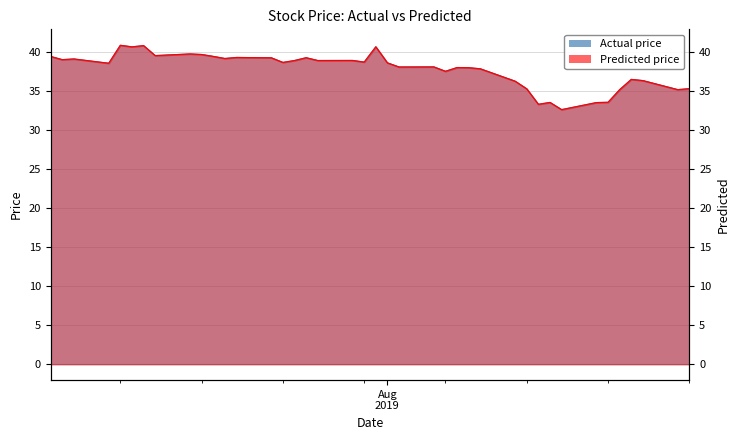

How many lines are shown in the chart?

2